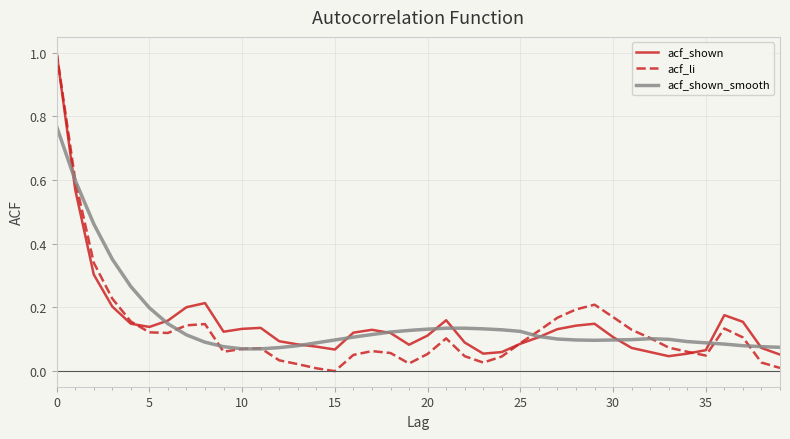

Which series has the largest range (max minus min)?

acf_li